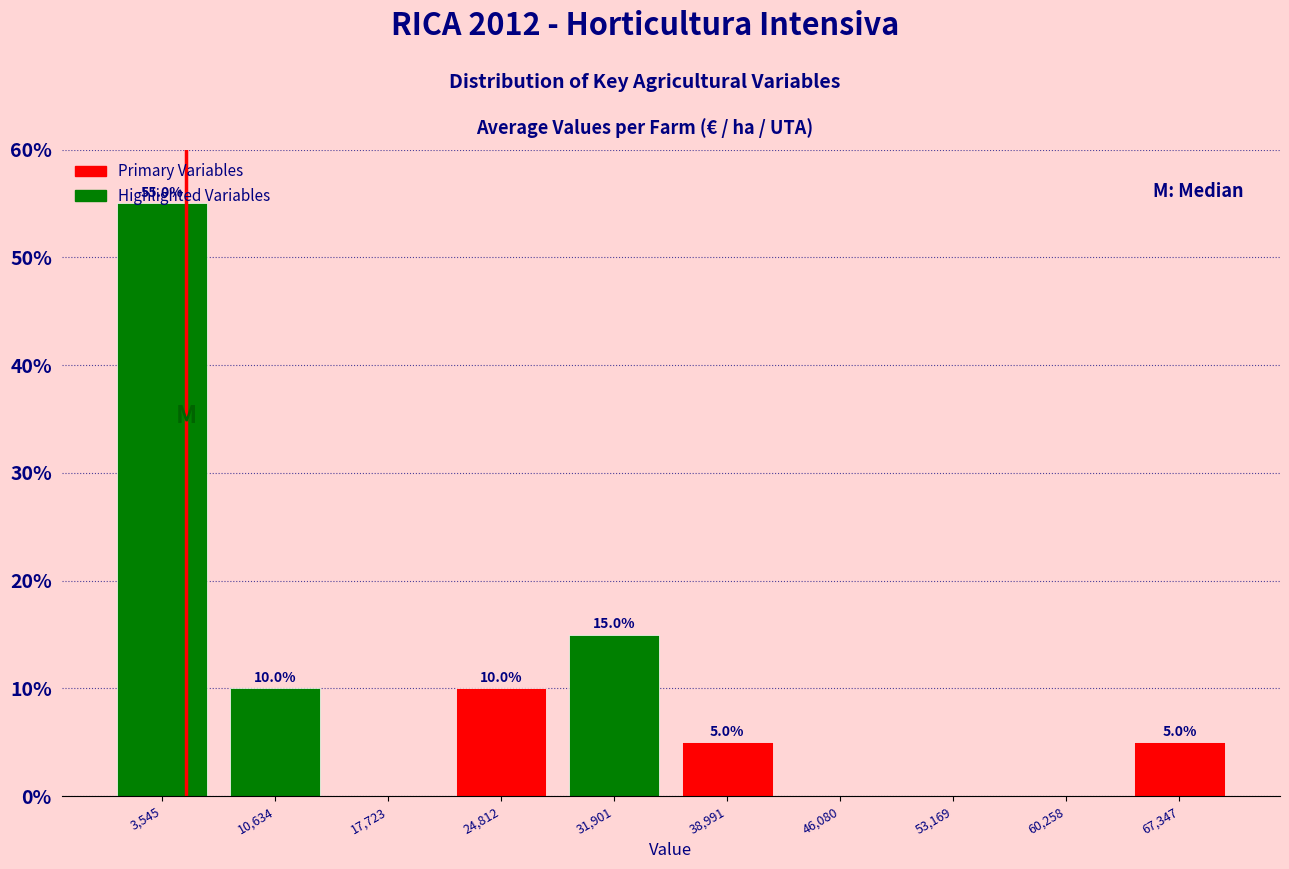

Over which range of the x-axis is the bar tallest?

0 to 7000